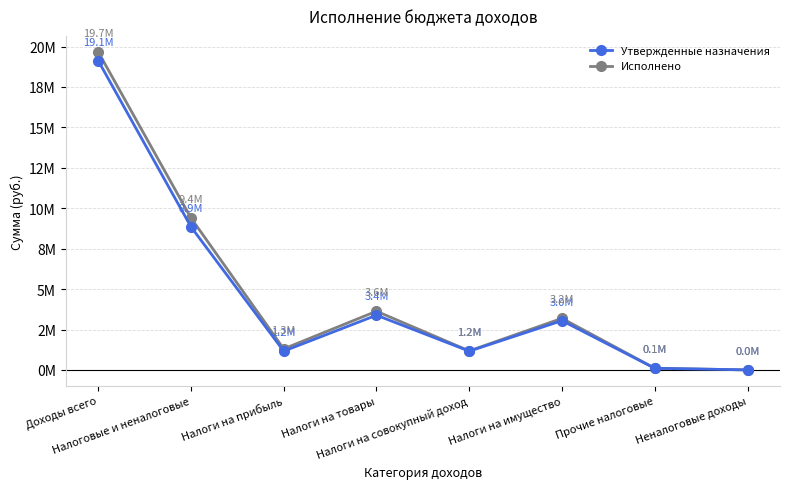

What is the difference between the second highest and second lowest values in the Утвержденные назначения series?

8753300.0